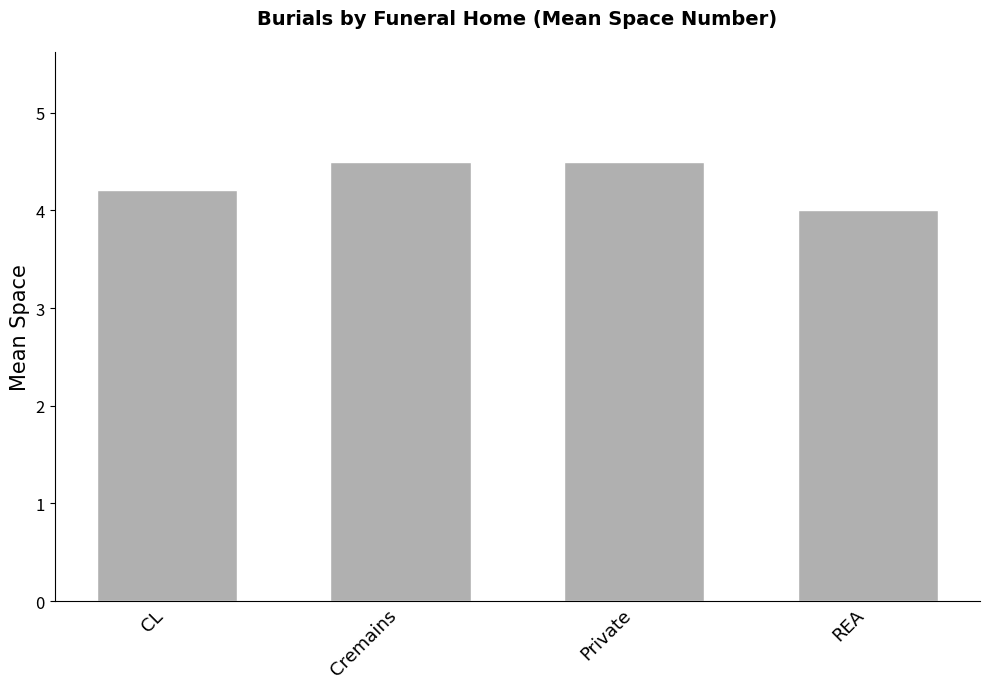

Reading left to right, list all the values displayed in this chart.

CL=4.2	Cremains=4.5	Private=4.5	REA=4.0